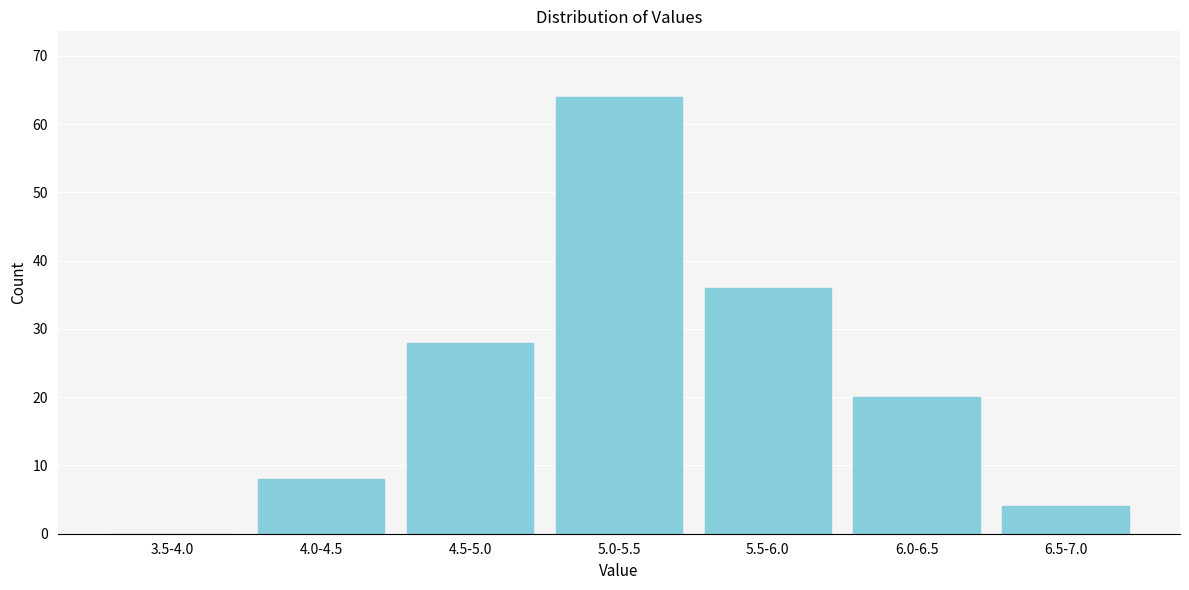

Reading right to left, transcribe all the data shown in this chart.

6.5-7.0=4	6.0-6.5=20	5.5-6.0=36	5.0-5.5=64	4.5-5.0=28	4.0-4.5=8	3.5-4.0=0